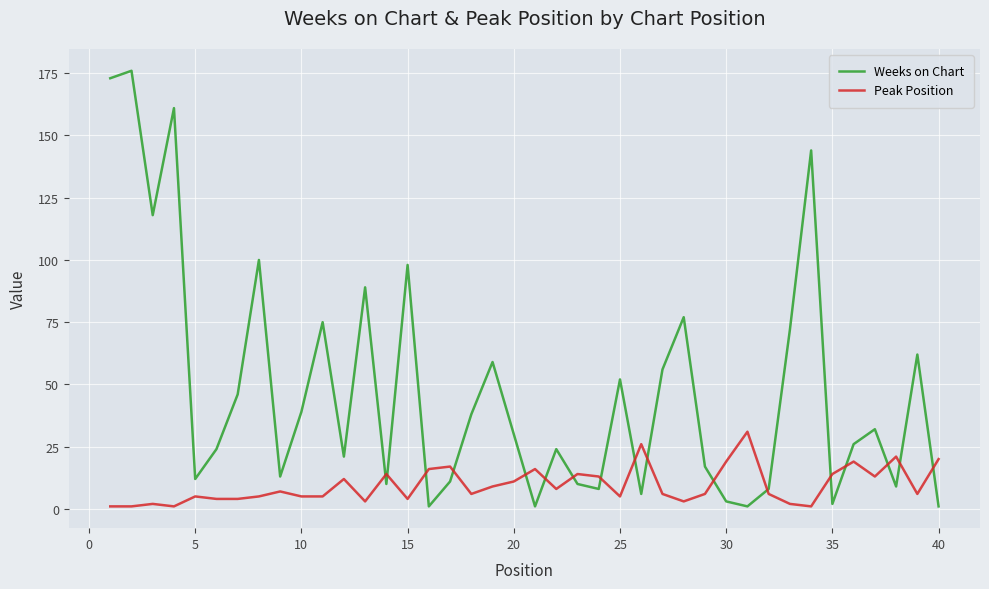

What is the highest value of the Peak Position series?

31